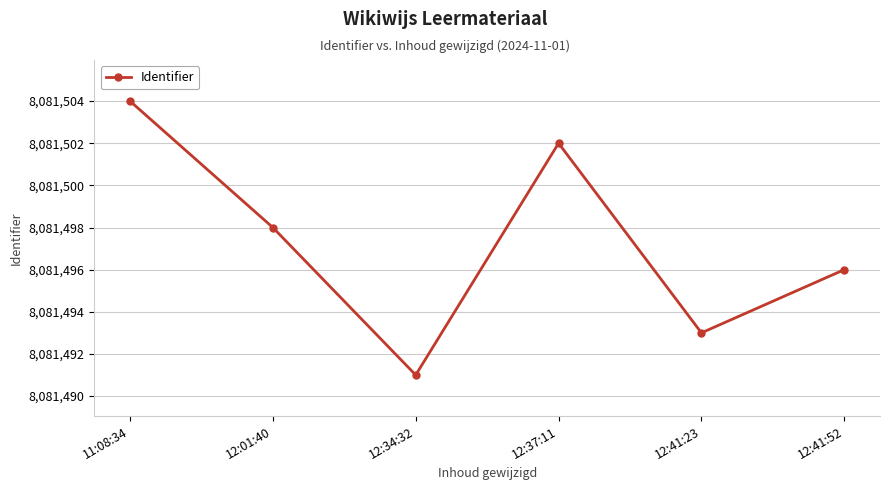

What is the value of the 6th point from the left?

8081496